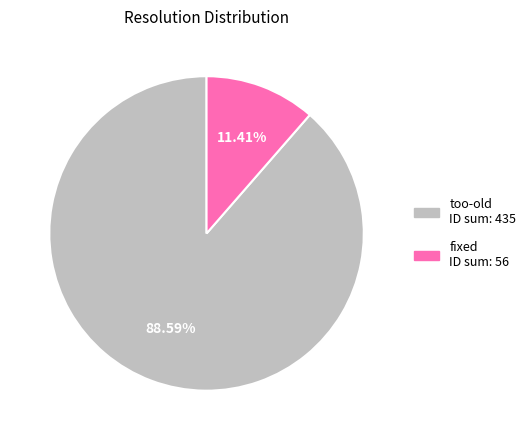

Is there a majority slice in this chart?

Yes